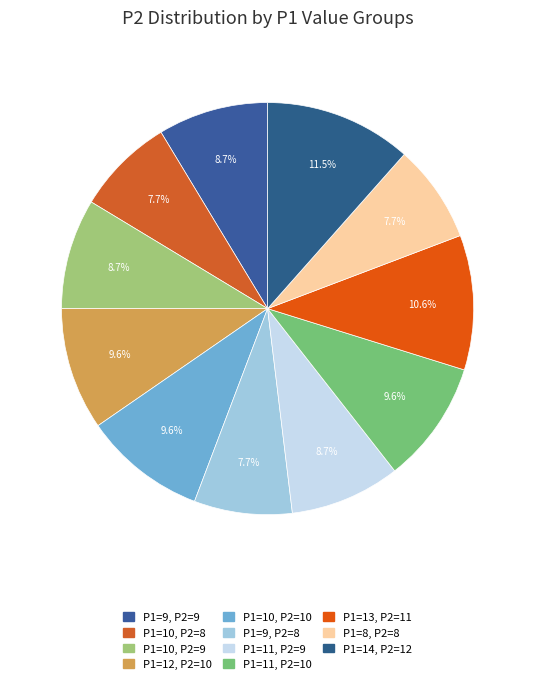

Combined, do P1=12, P2=10 and P1=10, P2=8 account for over 50%?

No